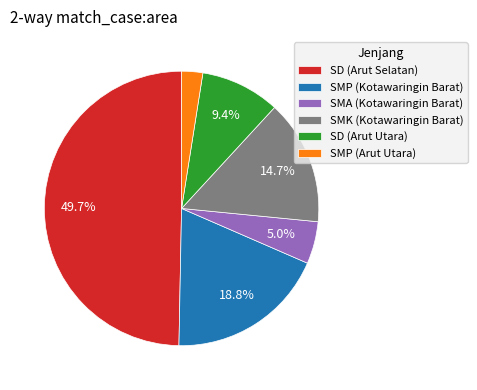

What percentage is the SD (Arut Utara) slice, to the nearest percent?

9%